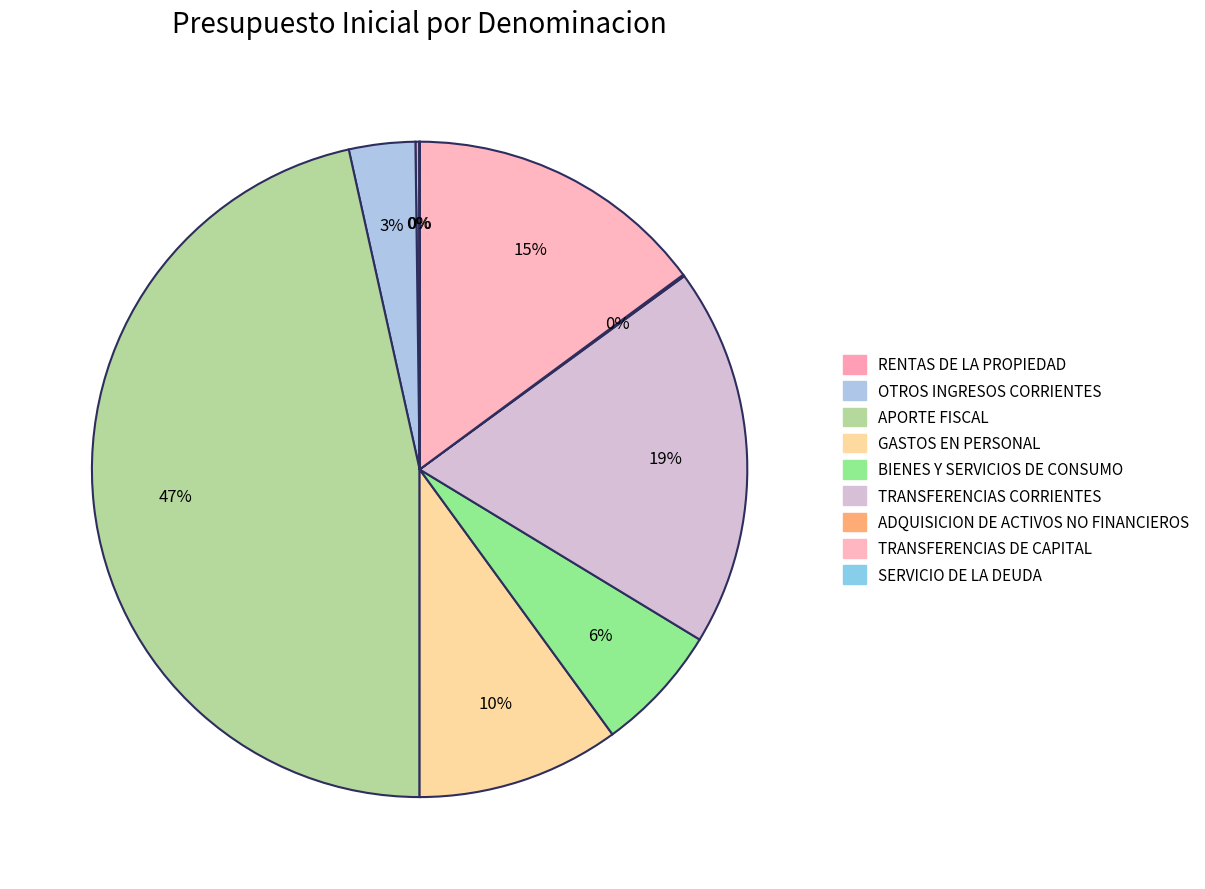

Is it true that ADQUISICION DE ACTIVOS NO FINANCIEROS is 0% of the pie?

True